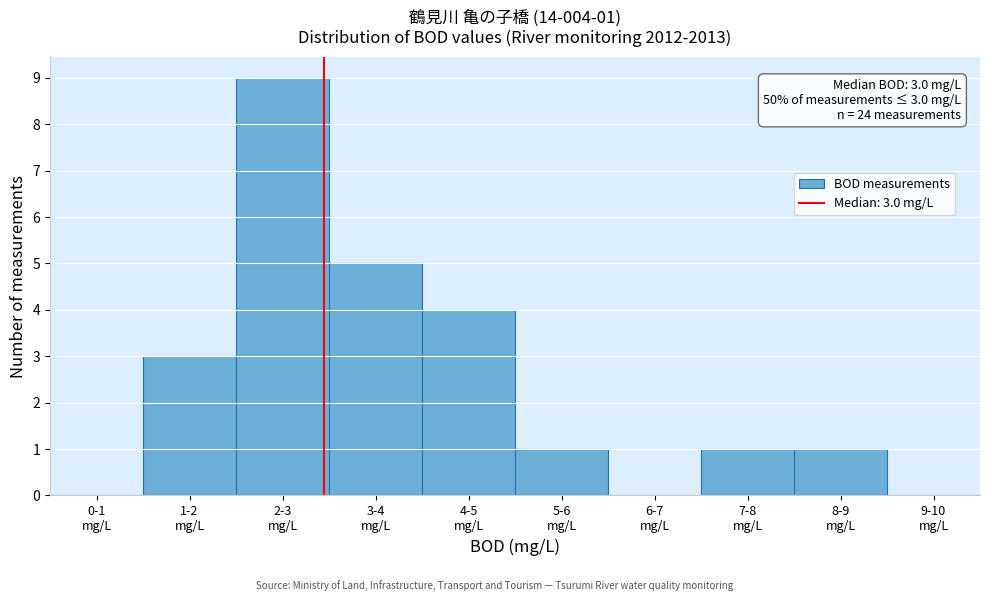

What is the sum of all values?

24